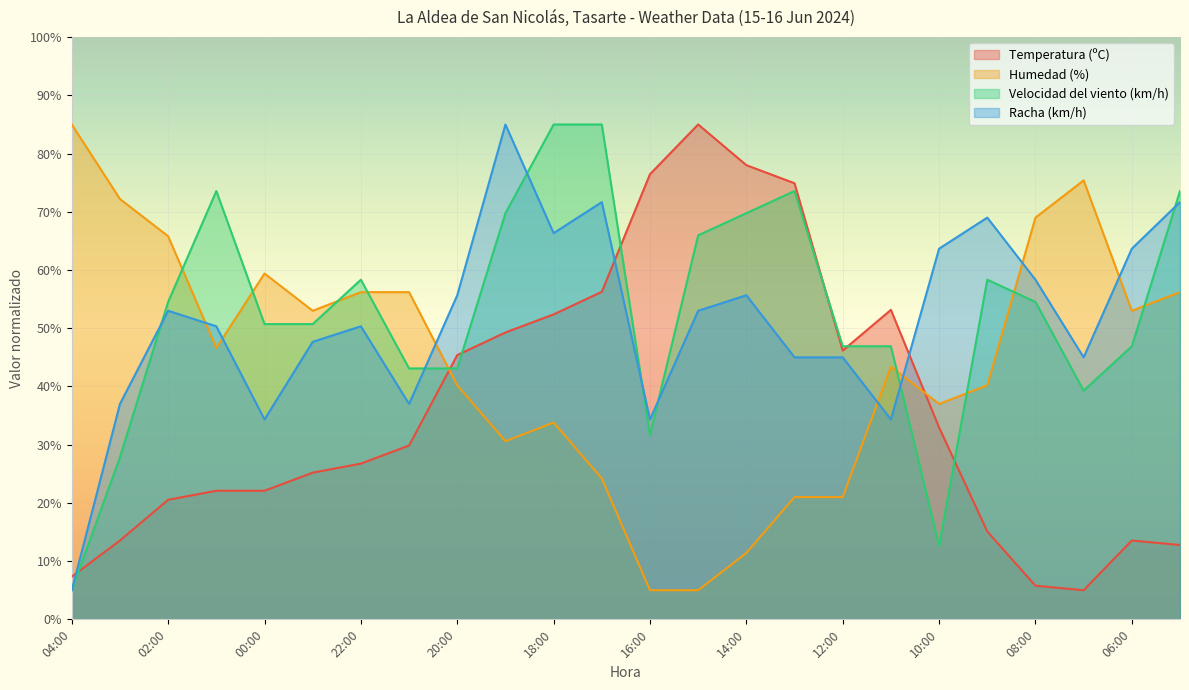

Reading right to left, what are all the values shown in this chart?

Temperatura (ºC): 12.8	13.5	5.0	5.8	15.1	33.0	53.2	46.2	74.9	78.0	85.0	76.5	56.3	52.4	49.3	45.4	29.9	26.7	25.2	22.1	22.1	20.5	13.5	7.3
Humedad (%): 56.2	53.0	75.4	69.0	40.2	37.0	43.4	21.0	21.0	11.4	5.0	5.0	24.2	33.8	30.6	40.2	56.2	56.2	53.0	59.4	46.6	65.8	72.2	85.0
Velocidad del viento (km/h): 73.6	46.9	39.3	54.5	58.3	12.6	46.9	46.9	73.6	69.8	66.0	31.7	85.0	85.0	69.8	43.1	43.1	58.3	50.7	50.7	73.6	54.5	27.9	5.0
Racha (km/h): 71.7	63.7	45.0	58.3	69.0	63.7	34.3	45.0	45.0	55.7	53.0	34.3	71.7	66.3	85.0	55.7	37.0	50.3	47.7	34.3	50.3	53.0	37.0	5.0